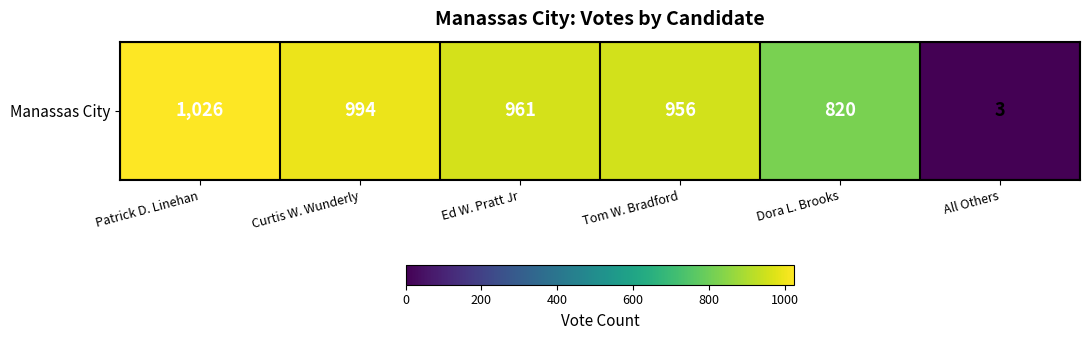

Between Dora L. Brooks and Ed W. Pratt Jr, which is larger?

Ed W. Pratt Jr